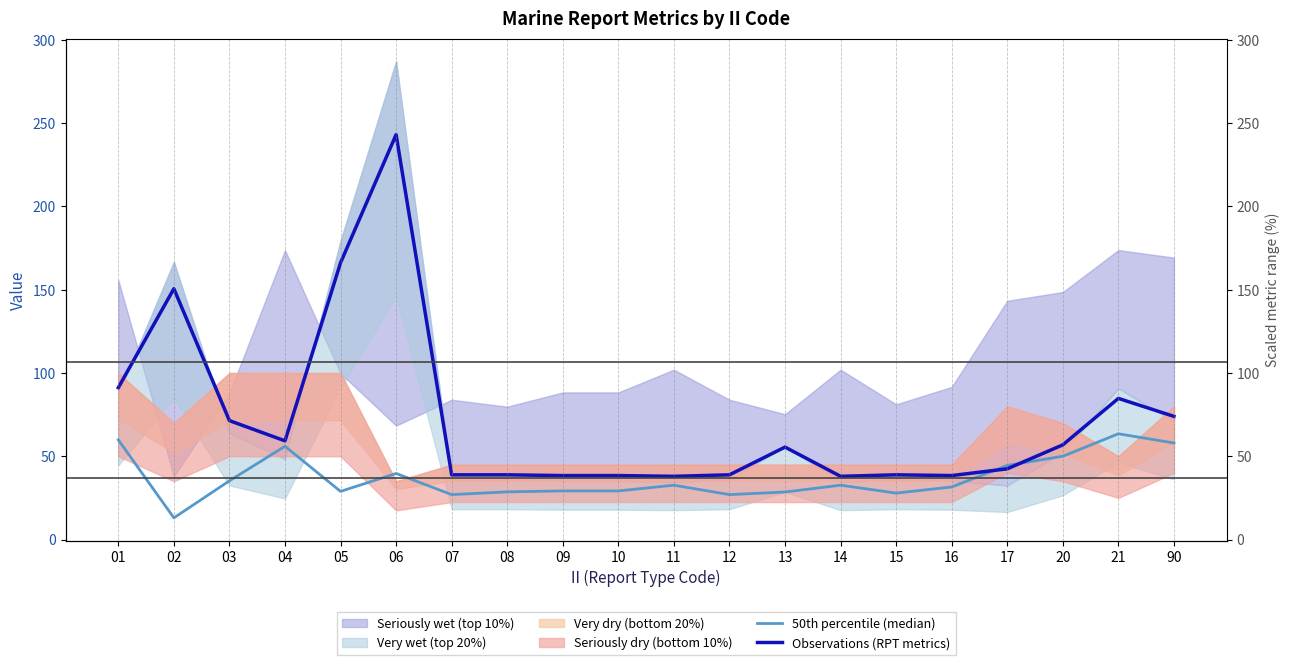

Rank the categories by 50th percentile (median) value from highest to lowest.

21, 01, 90, 04, 20, 17, 06, 03, 11, 14, 16, 09, 10, 05, 08, 13, 15, 07, 12, 02